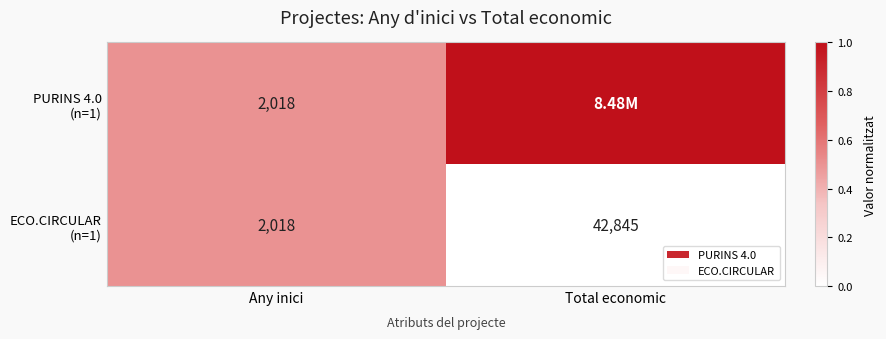

What is the total value across all series at Any inici?

4036